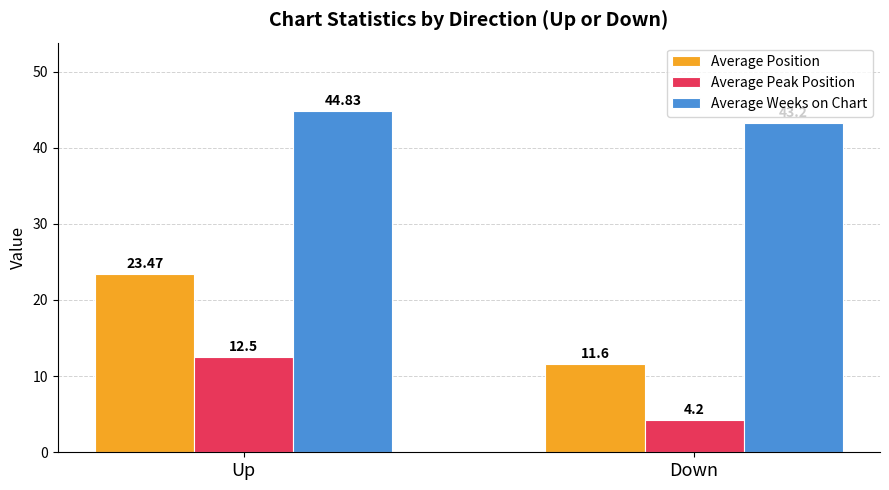

What position from the left is Up?

1